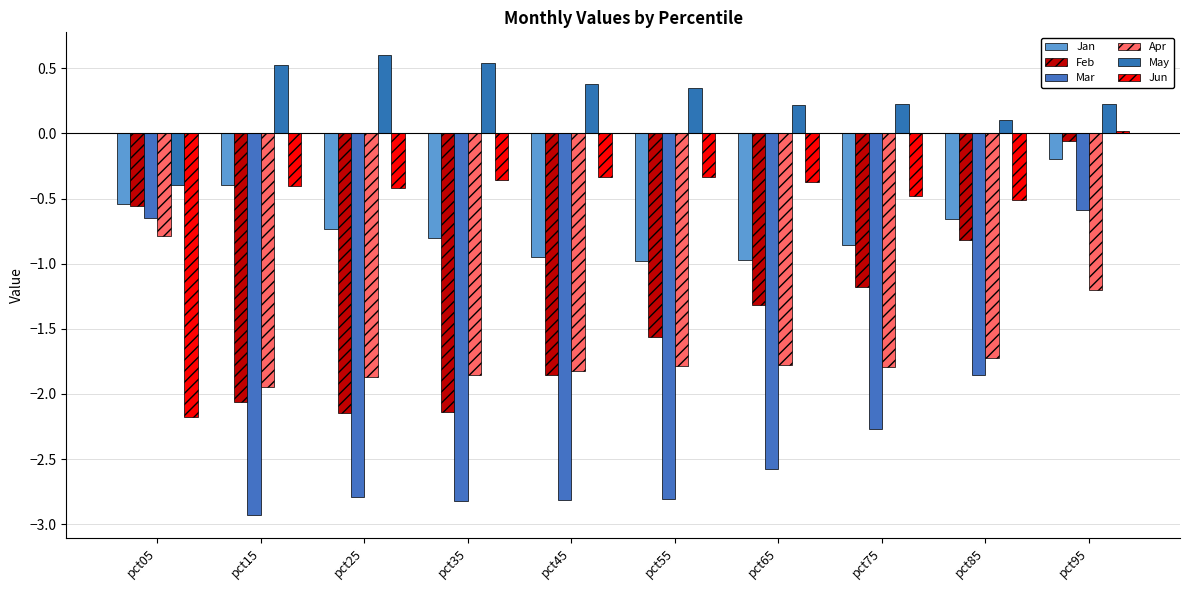

How many data points in May are less than 0?

1